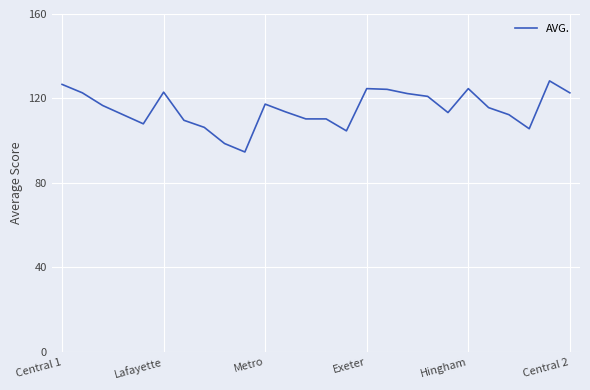

What is the difference between the maximum and minimum values?

33.7